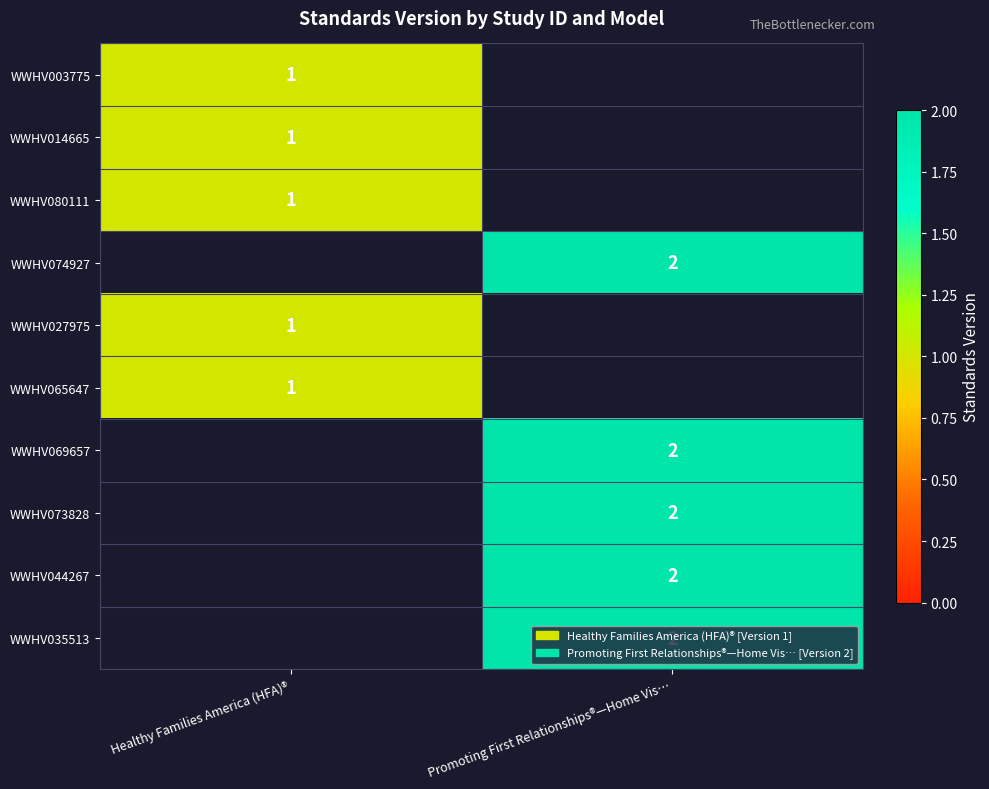

Which category has the lowest value across all series?

Healthy Families America (HFA)®